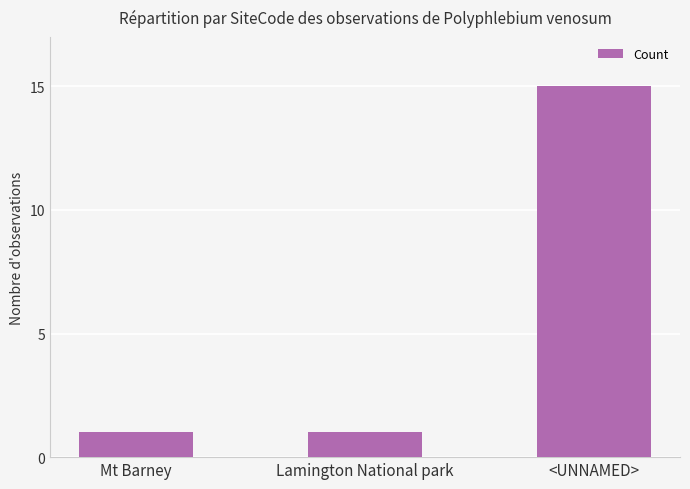

Reading left to right, what are all the values shown in this chart?

1	1	15